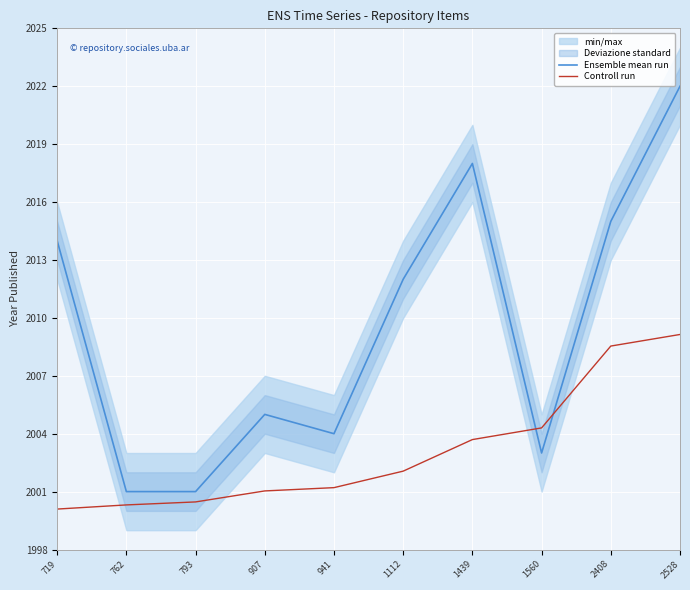

The value of Ensemble mean run at 1560 is 683.0. True or false?

False